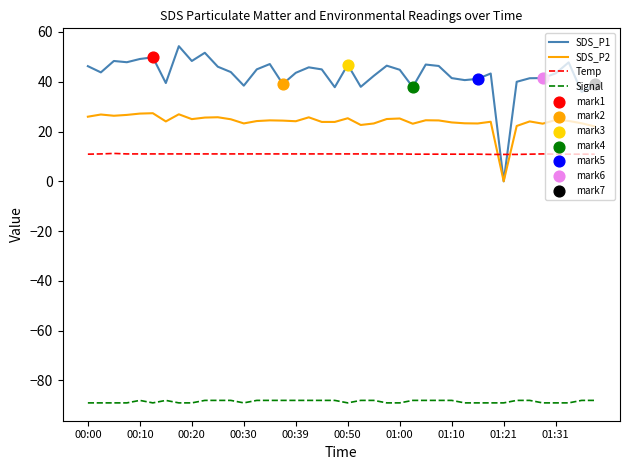

Which series has the largest total across all categories?

SDS_P1